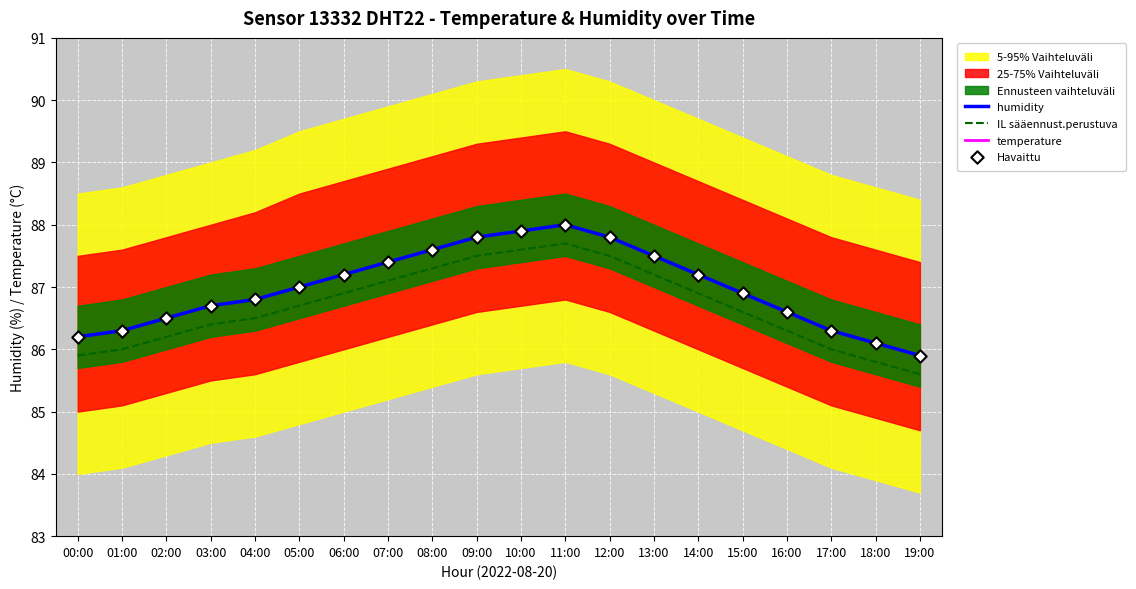

Which series reaches the minimum Y coordinate?

temperature